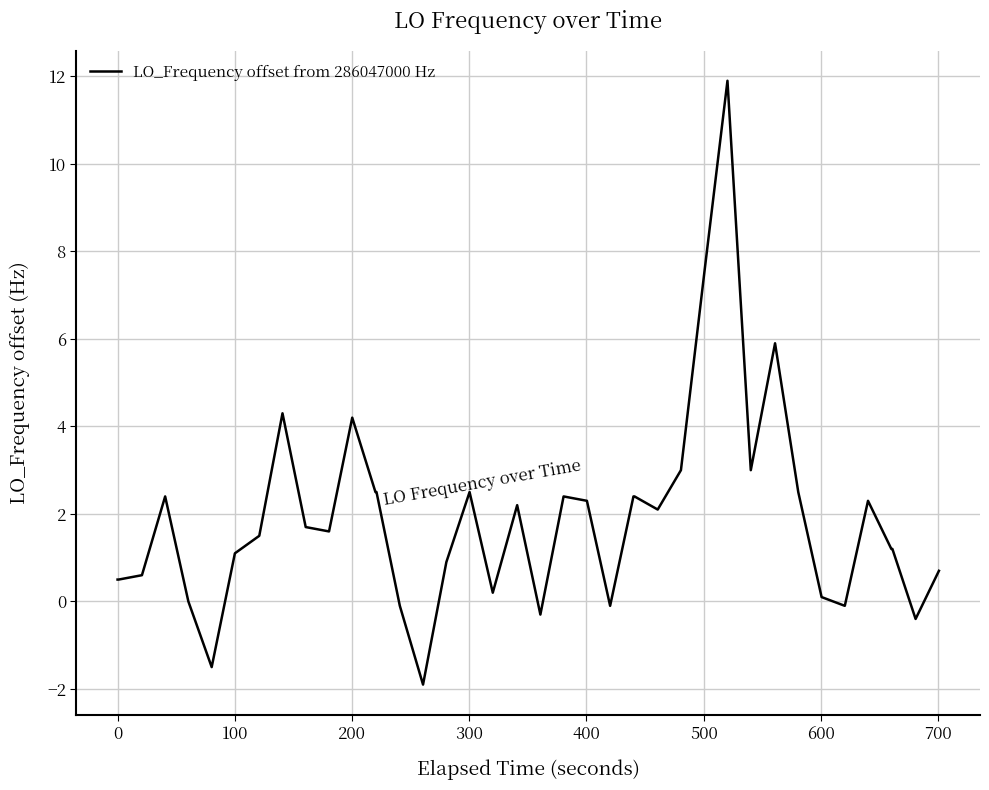

What is the difference between the maximum and minimum values?

13.8